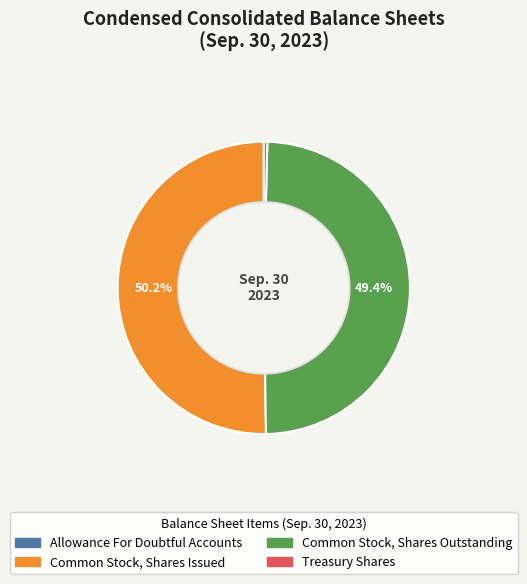

Which has a higher value, Common Stock, Shares Outstanding or Common Stock, Shares Issued?

Common Stock, Shares Issued